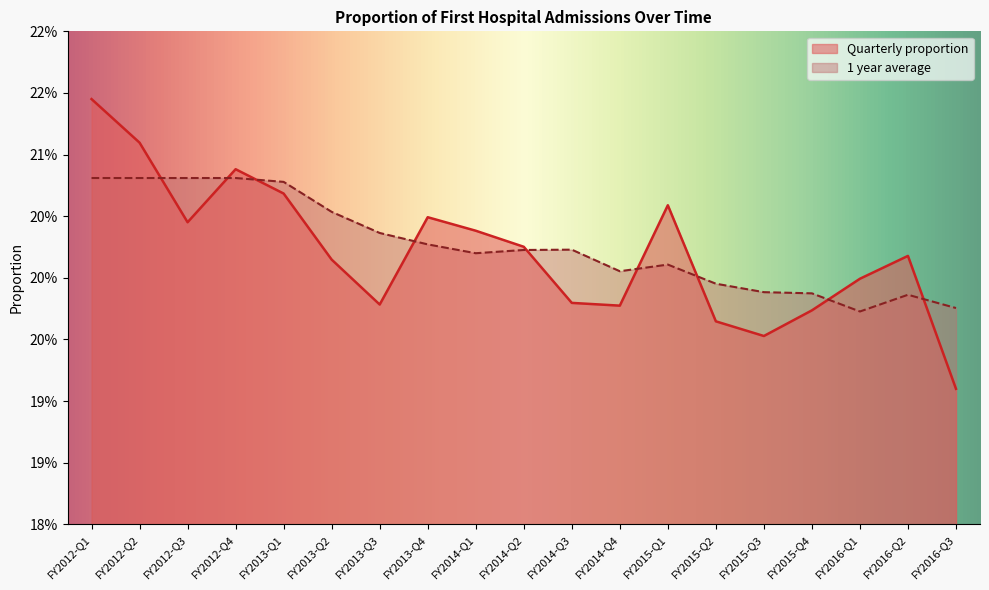

What is the average value of the 1 year average series?

0.2